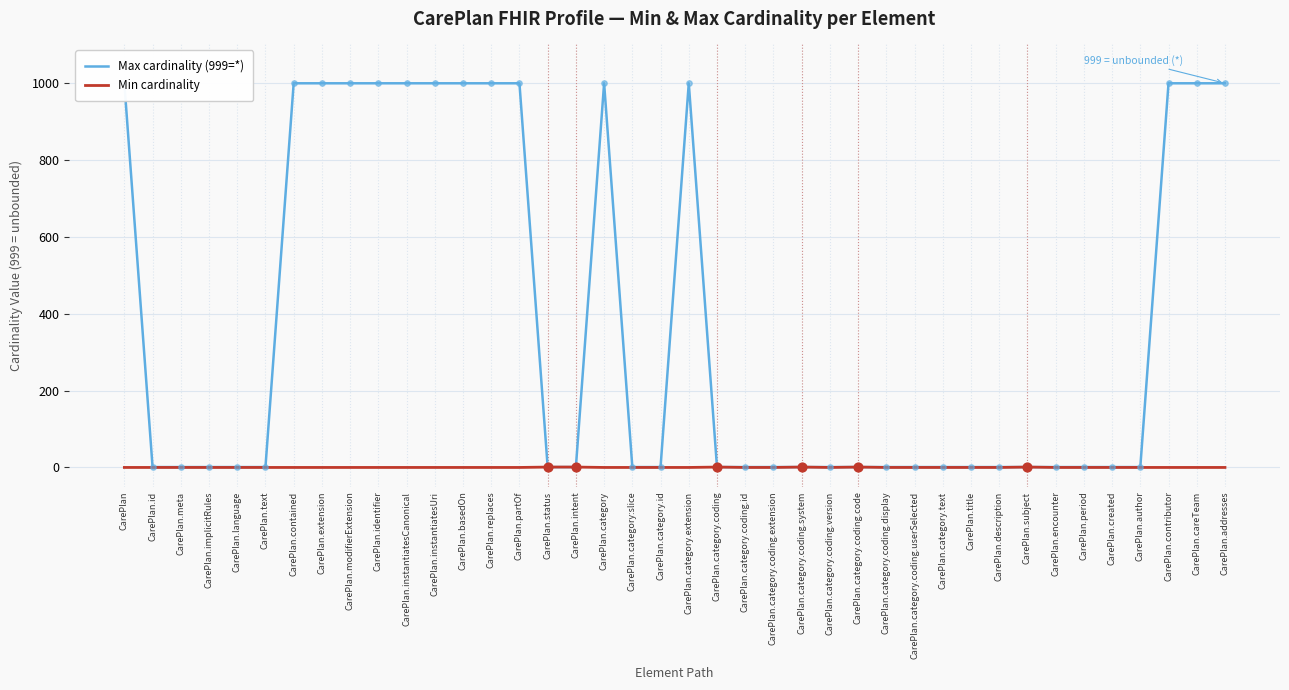

Is the value of Min cardinality at CarePlan.addresses greater than the value of Max cardinality (999=*) at CarePlan.category.id?

No